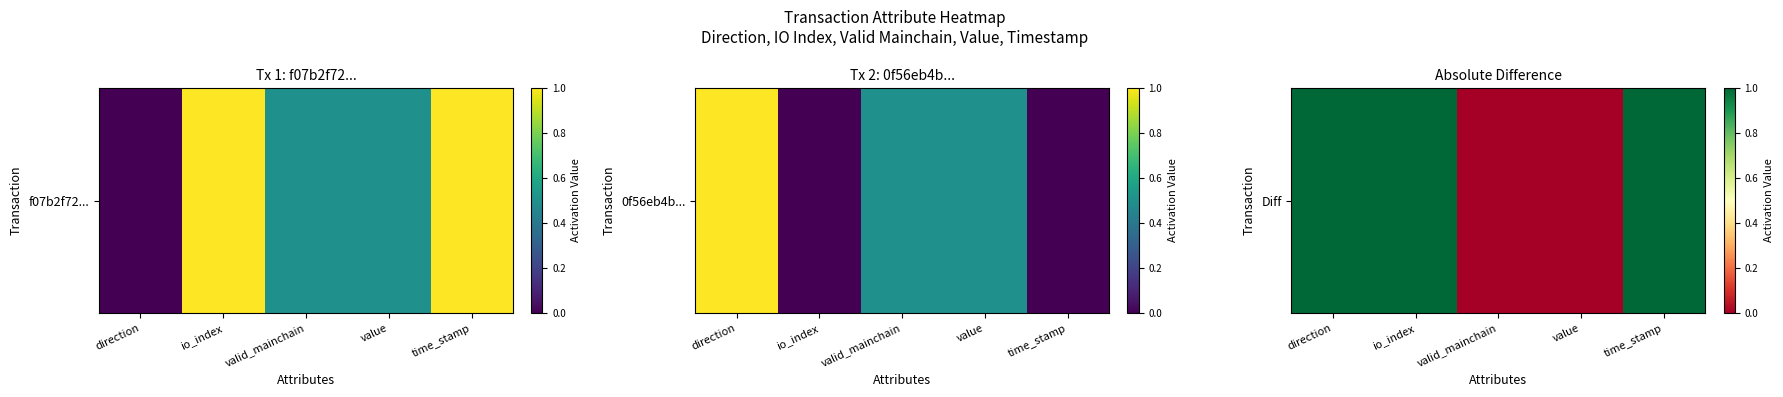

At which category does the chart reach its minimum across all series?

valid_mainchain